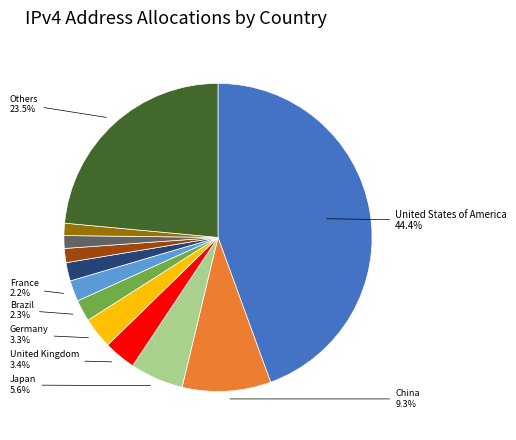

Does any single category account for the majority?

No